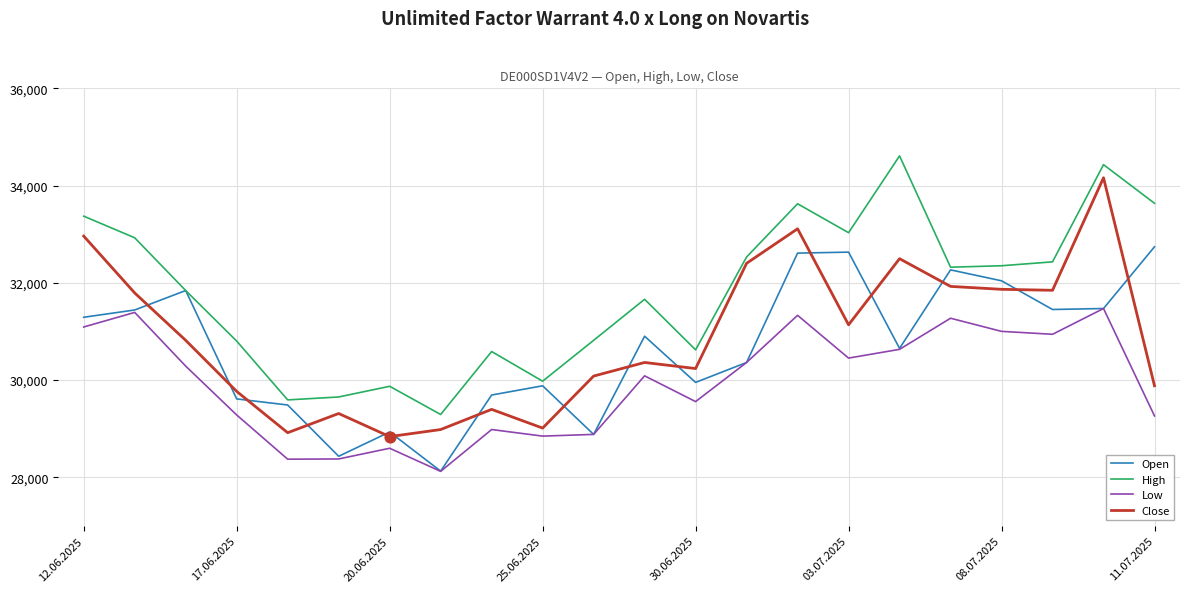

Which series has the largest total across all categories?

High